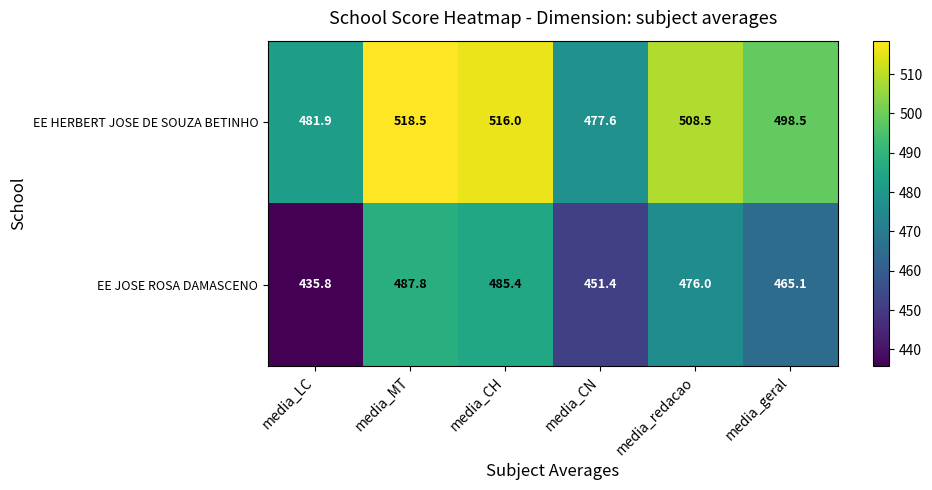

True or false: EE HERBERT JOSE DE SOUZA BETINHO has a value of 516.0 at media_CH.

True